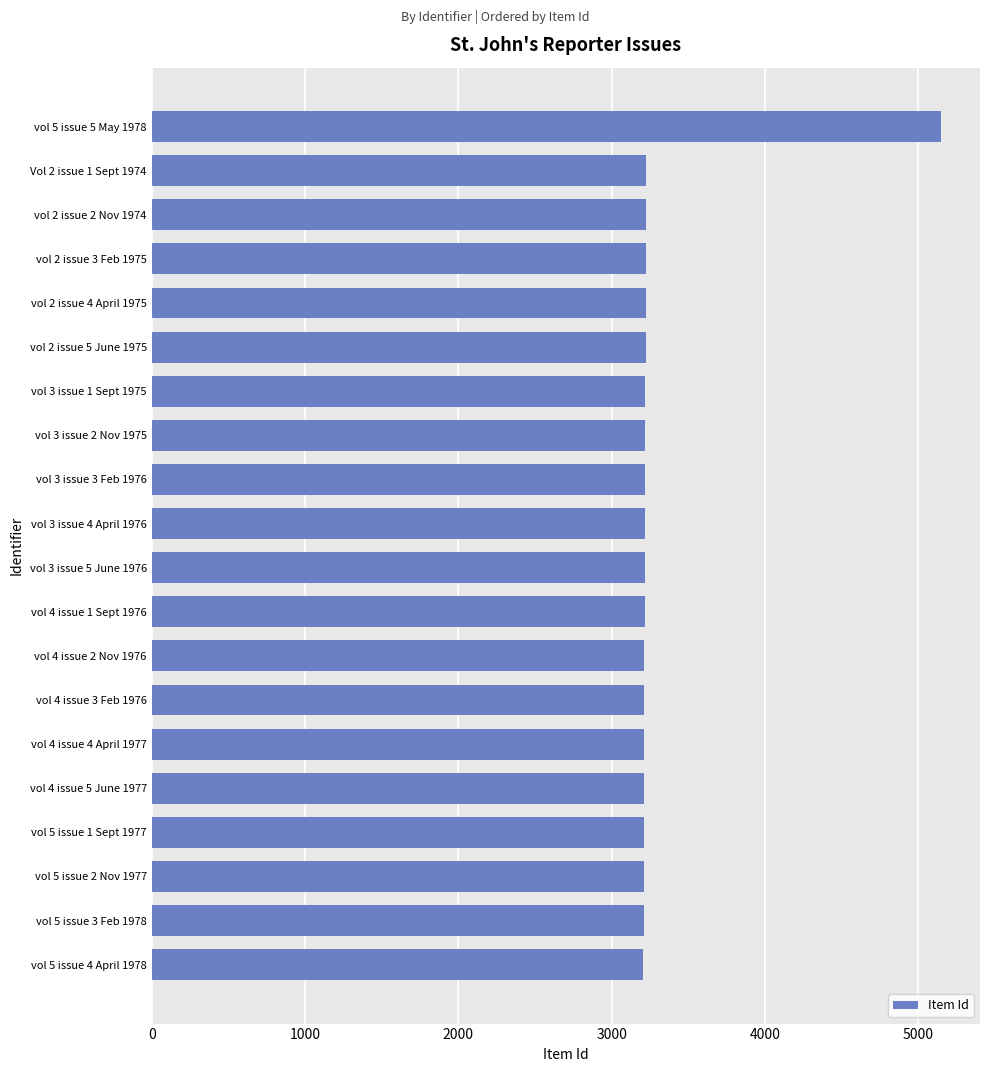

The chart shows a value of 2165 at vol 3 issue 1 Sept 1975. True or false?

False